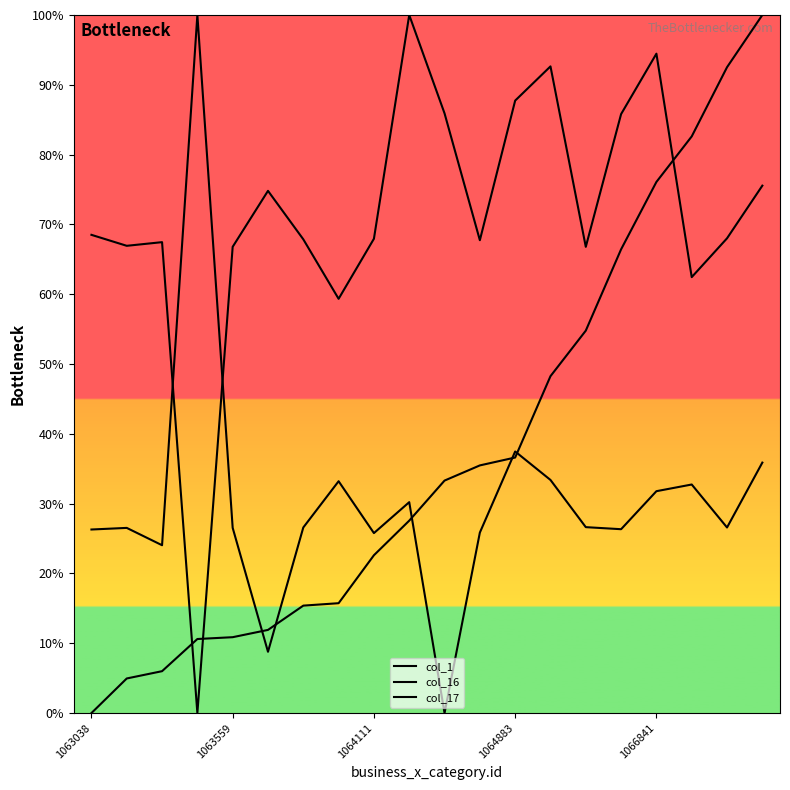

What is the average value of the col_16 series?

71.3